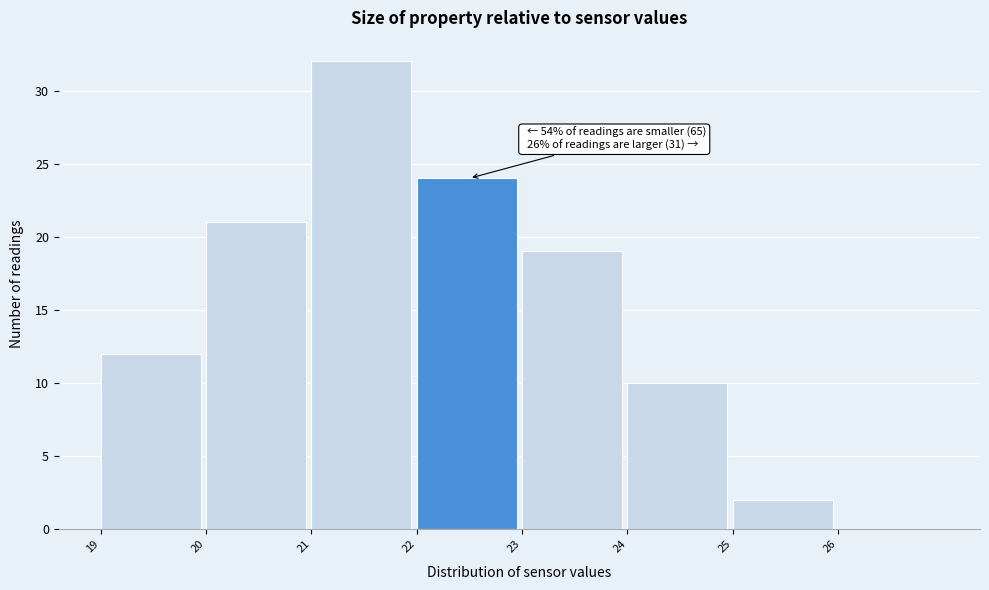

Which range on the x-axis has the tallest bar?

21 to 22